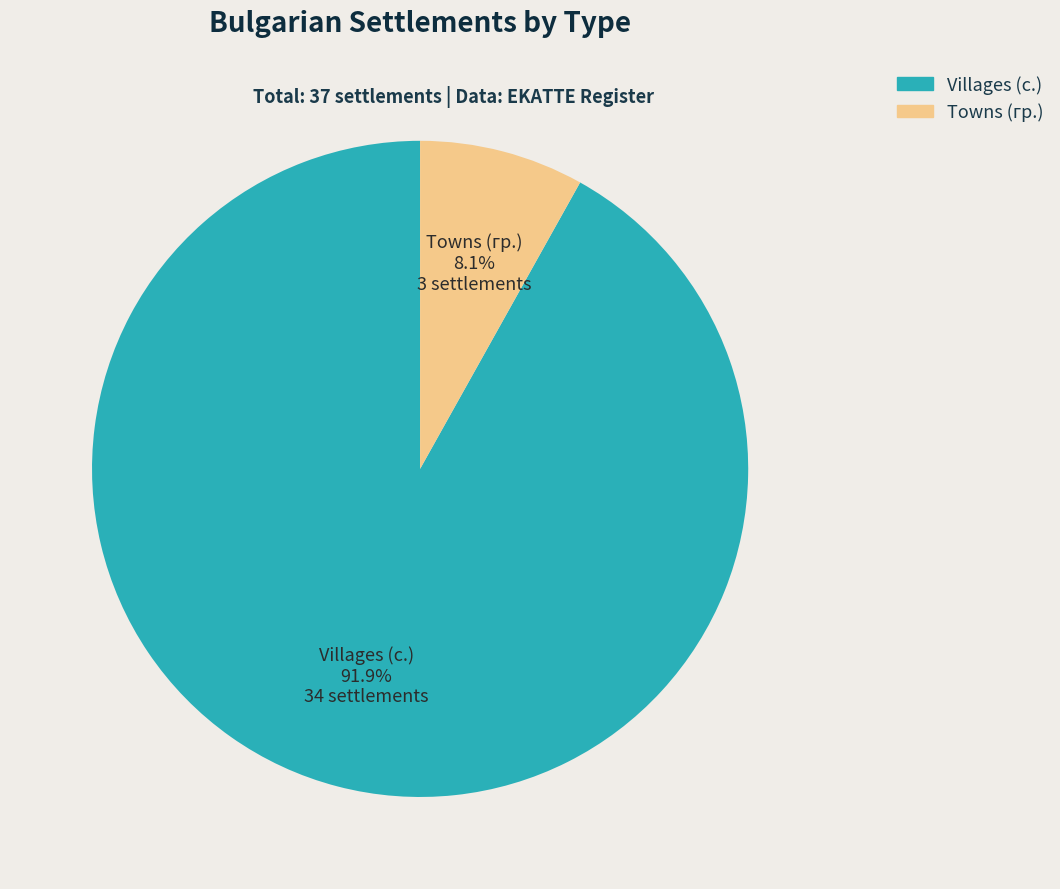

Is there any slice that represents more than half of the pie?

Yes